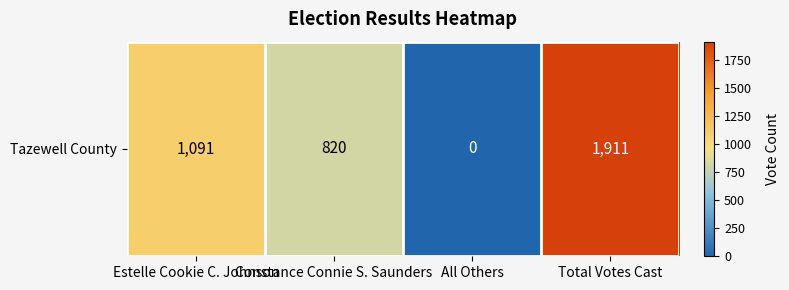

How many data points are above 1091?

1